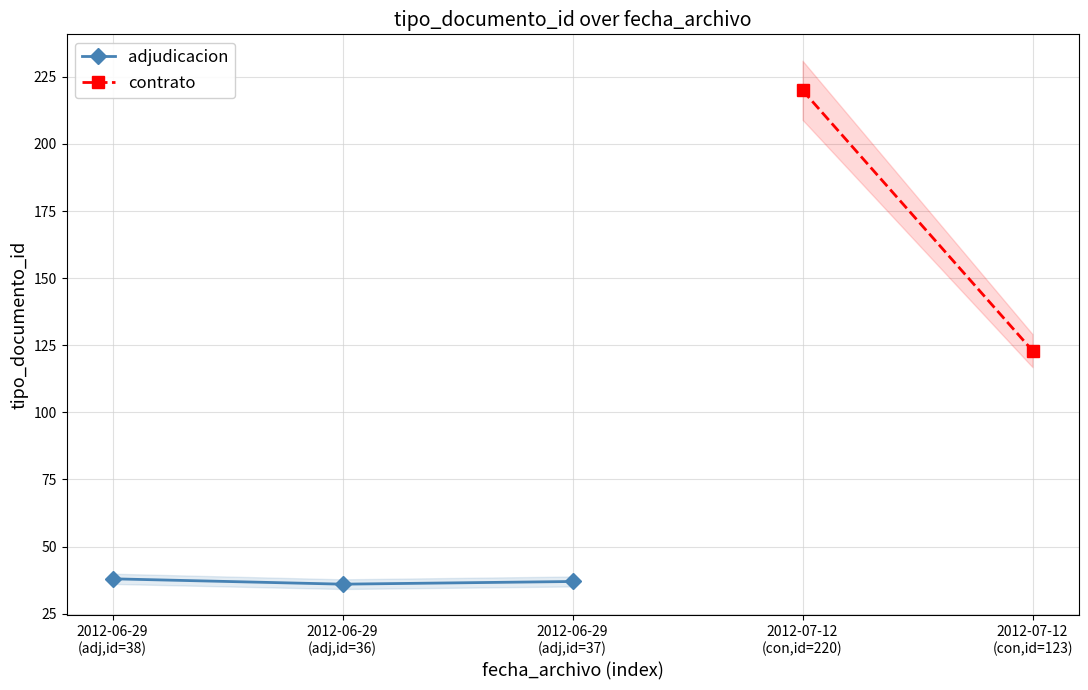

How many data points are less than 37?

1